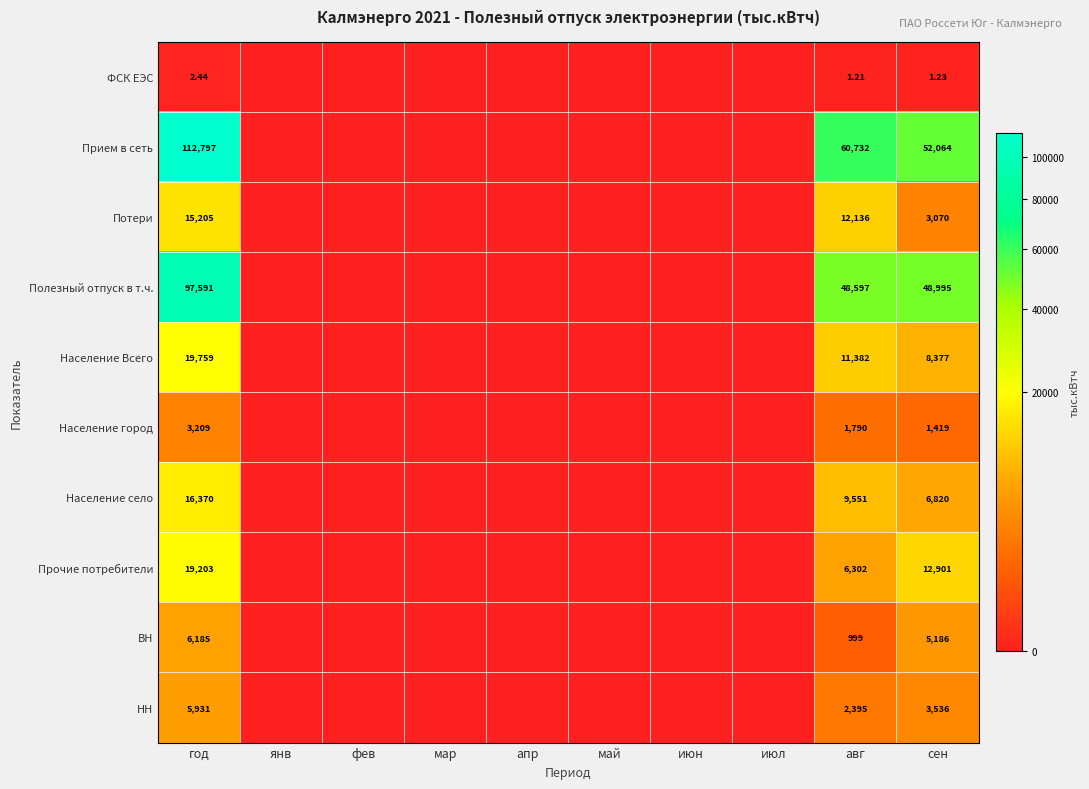

At год, list the series in order from largest to smallest.

Прием в сеть, Полезный отпуск в т.ч., Население Всего, Прочие потребители, Население село, Потери, ВН, НН, Население город, ФСК ЕЭС